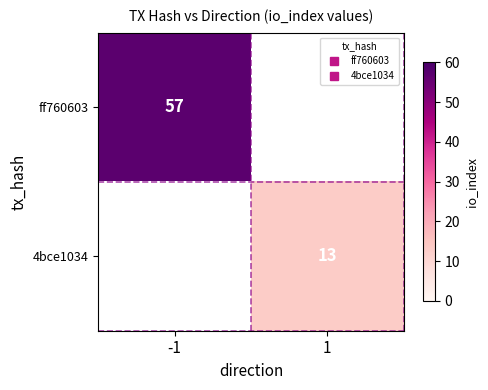

Which series has the widest spread of values?

ff760603